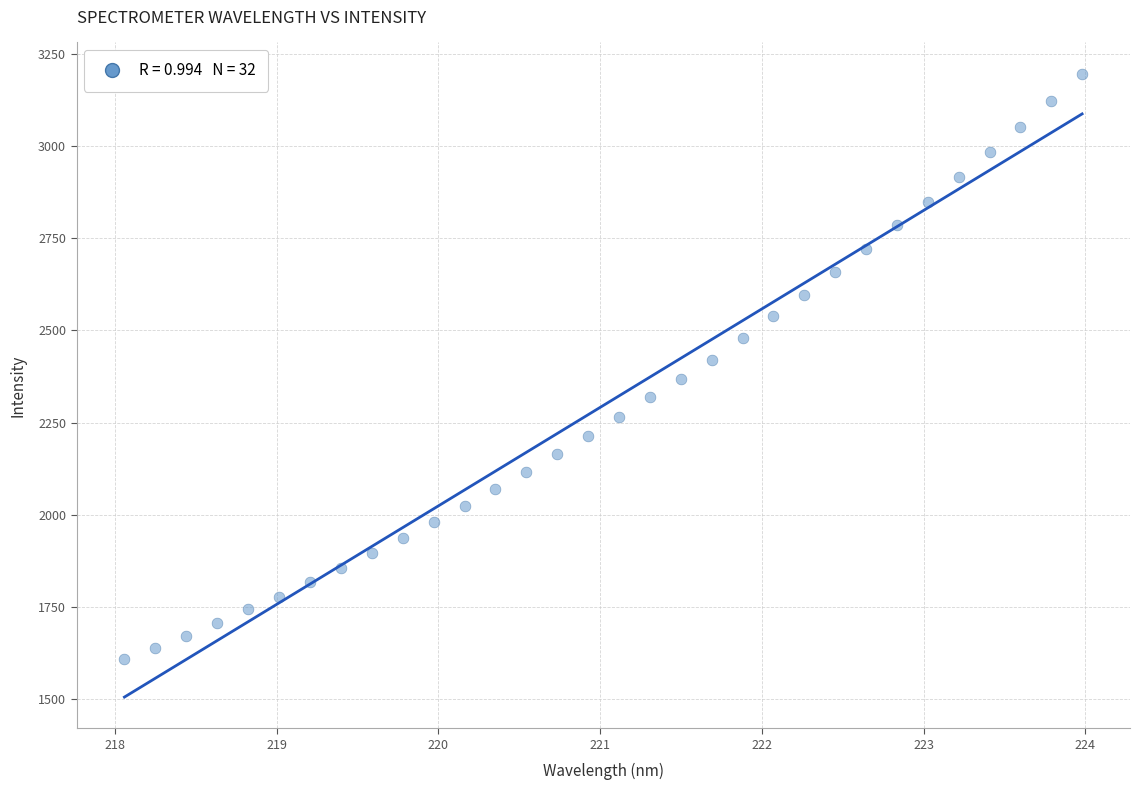

What is the range of X values (max minus min)?

5.9